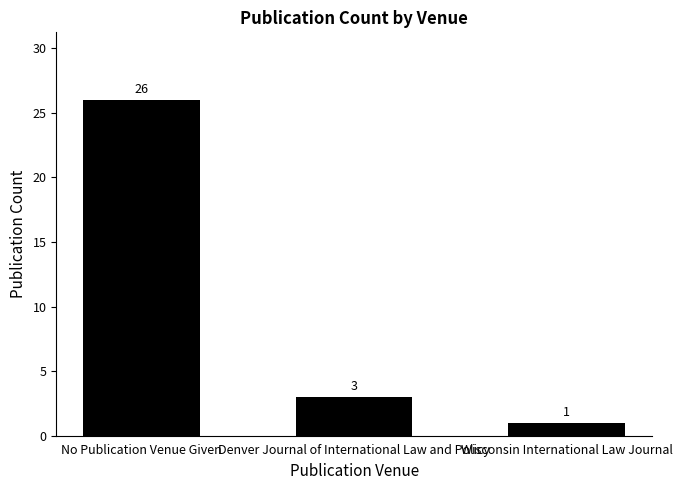

Rank the categories by value from lowest to highest.

Wisconsin International Law Journal, Denver Journal of International Law and Policy, No Publication Venue Given